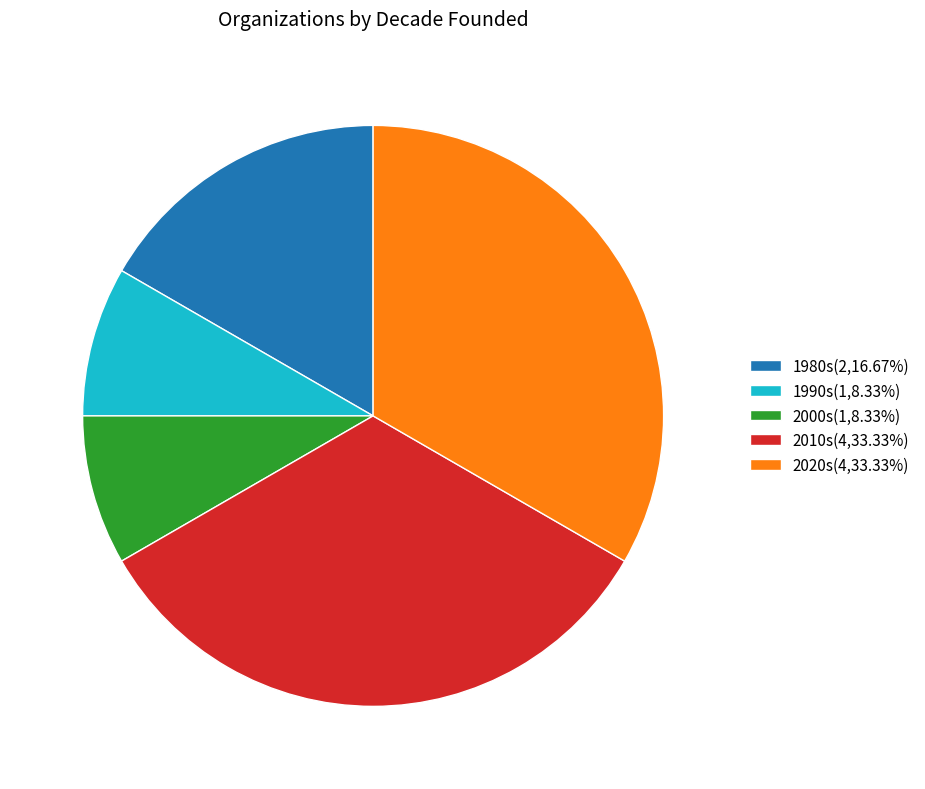

Count the number of slices in the pie.

5